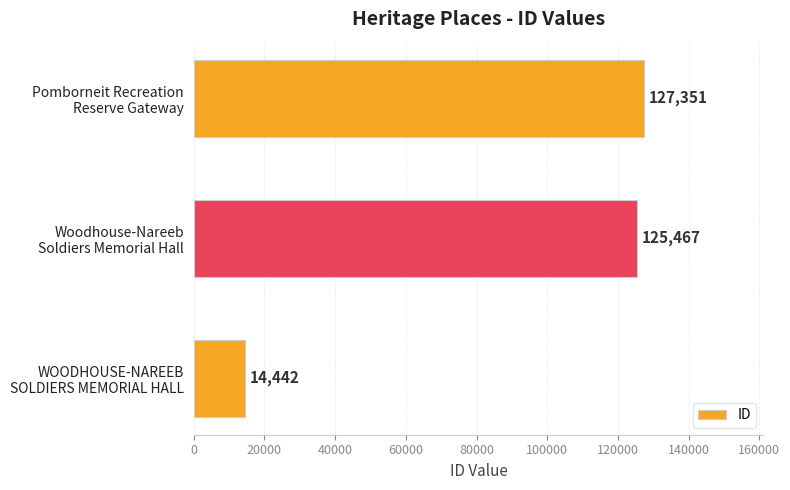

What is the difference between the second highest and minimum values?

111025